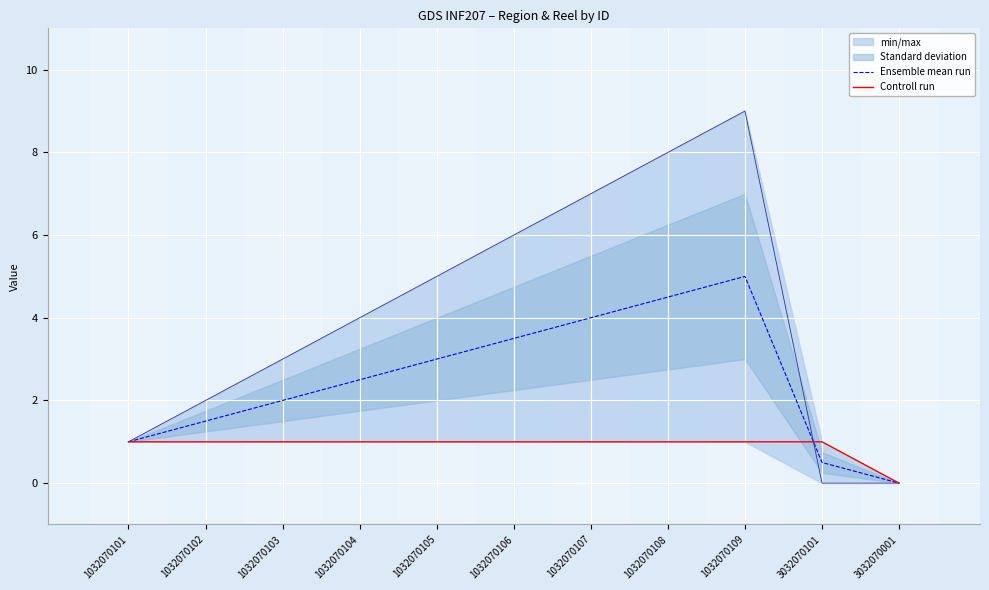

Is it true that Ensemble mean run equals 3.0 at 1032070105?

True